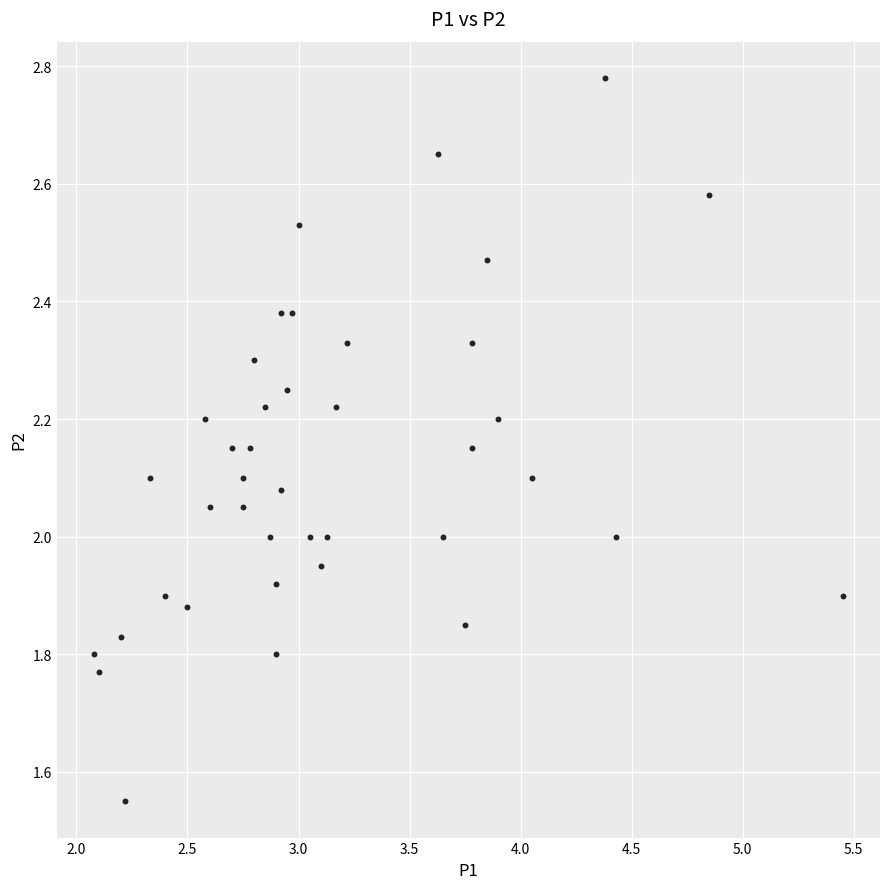

What is the range of X values (max minus min)?

3.4